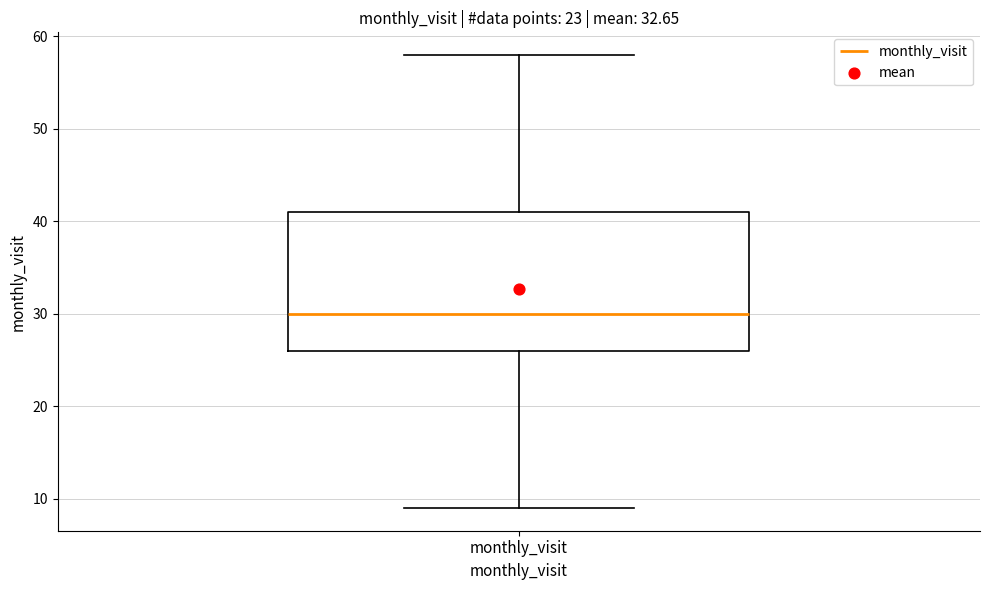

Transcribe this box plot: give where the median line is, the range the box spans, and where the two whiskers end, as read against the y-axis. The values are not printed on the chart, so give them approximately, as read against the axis.

median 30, box 26 to 41, whiskers 9 to 58